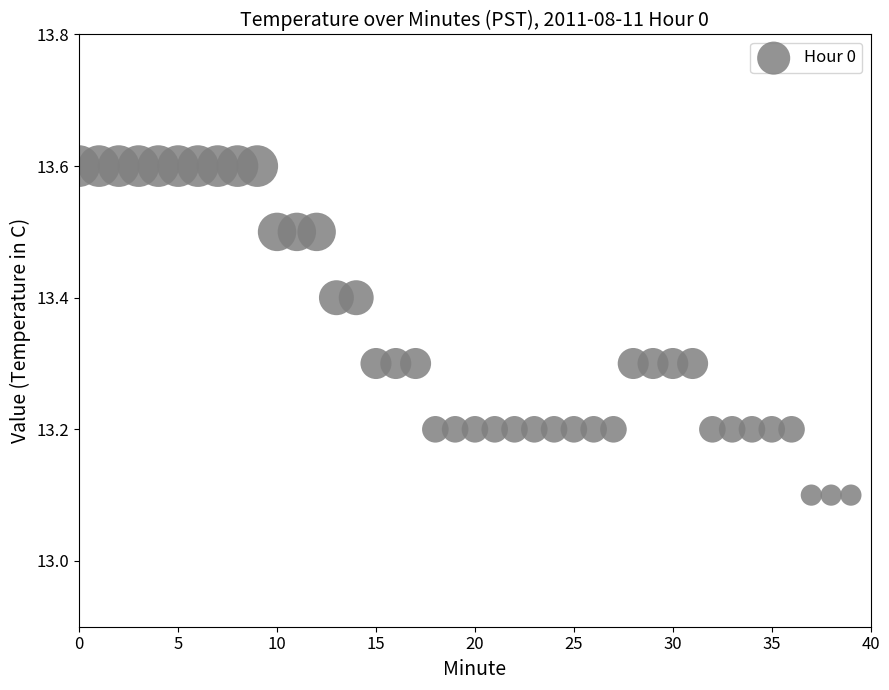

What is the range of Y values (max minus min)?

0.5